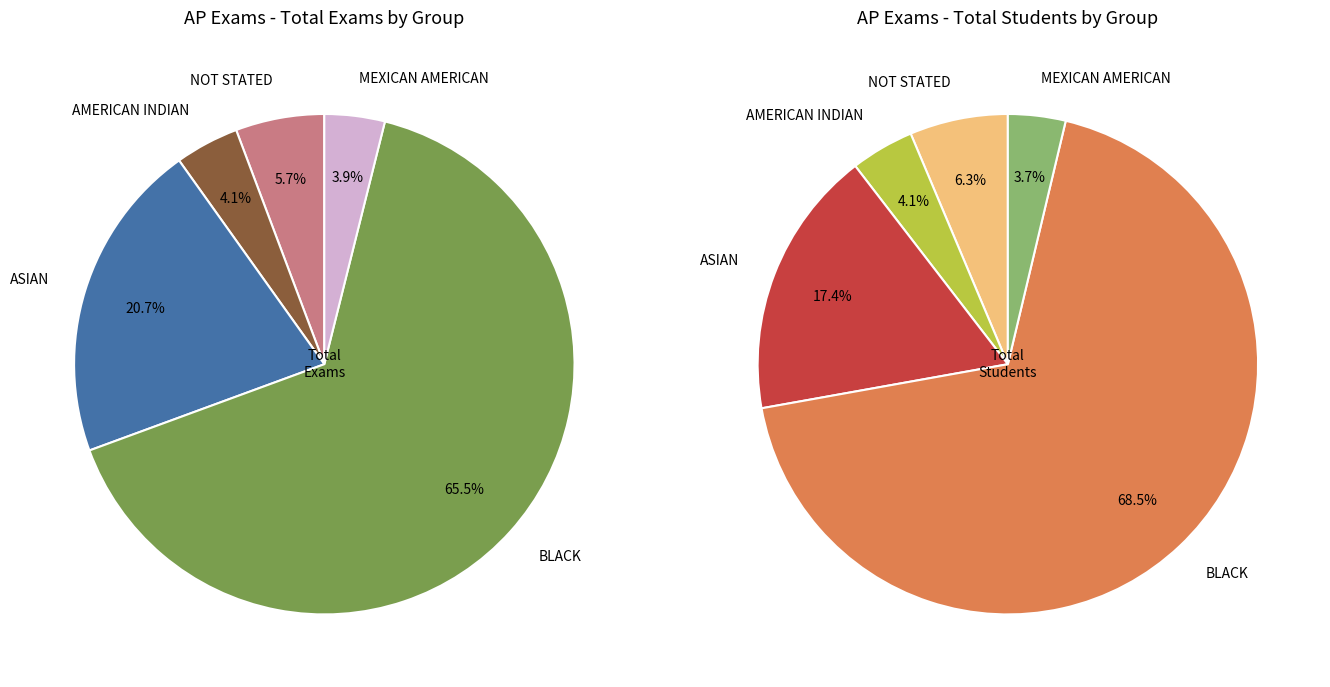

Is there a majority slice in this chart?

Yes